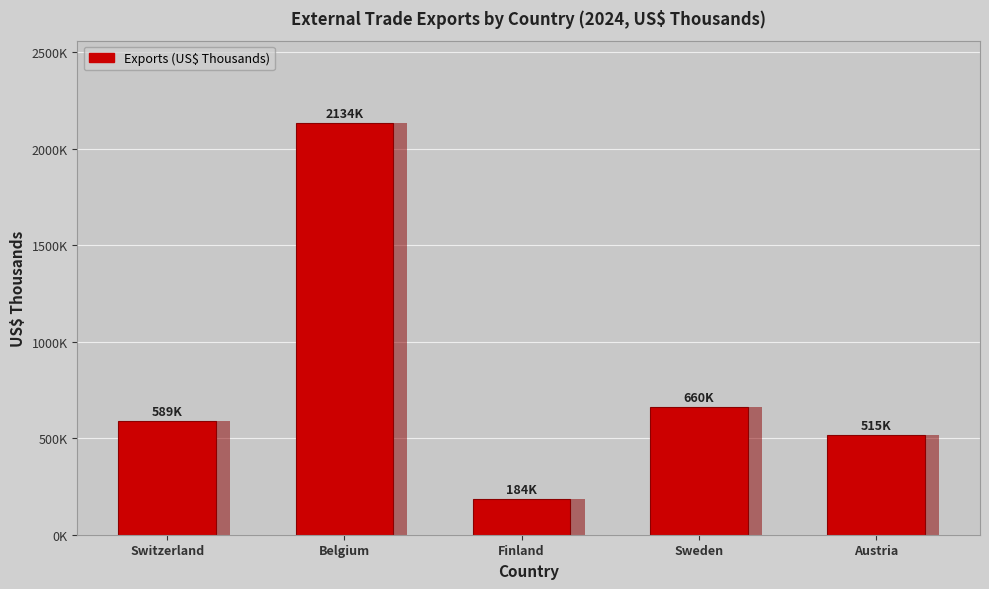

Rank the categories by value from lowest to highest.

Finland, Austria, Switzerland, Sweden, Belgium